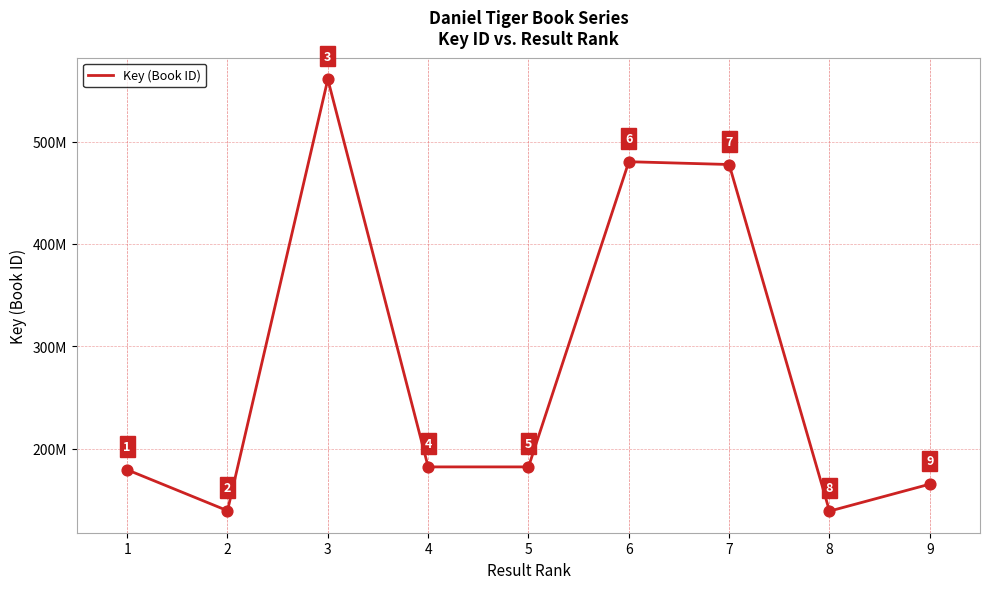

Which has a higher value, 4 or 9?

4